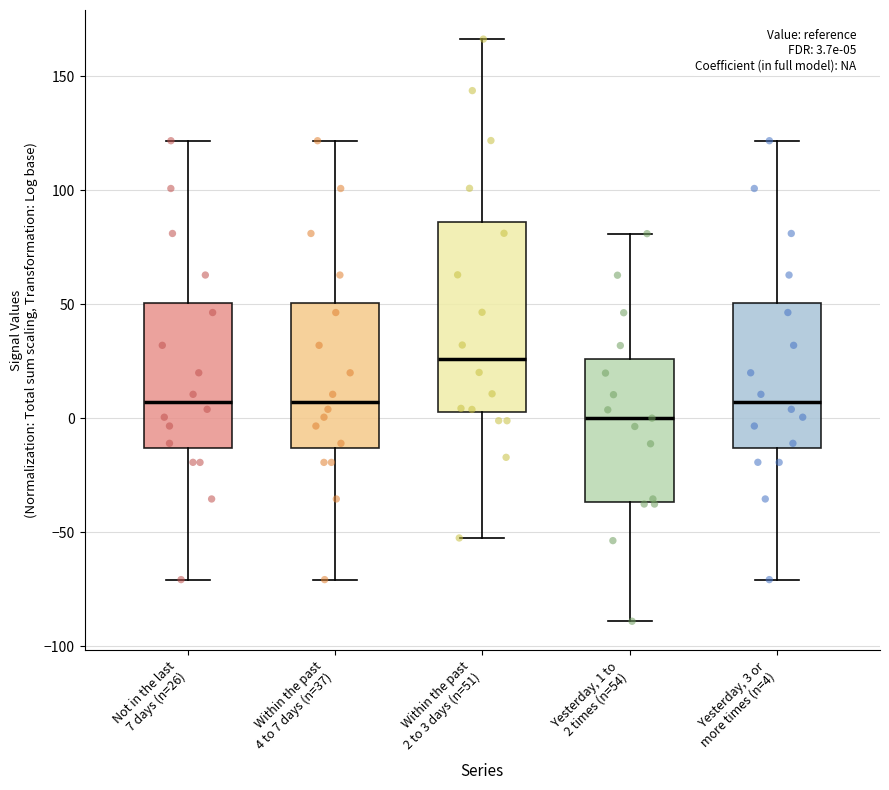

Comparing the boxes themselves (not the whiskers), which one is the tallest?

Within the past 2 to 3 days (n=51)